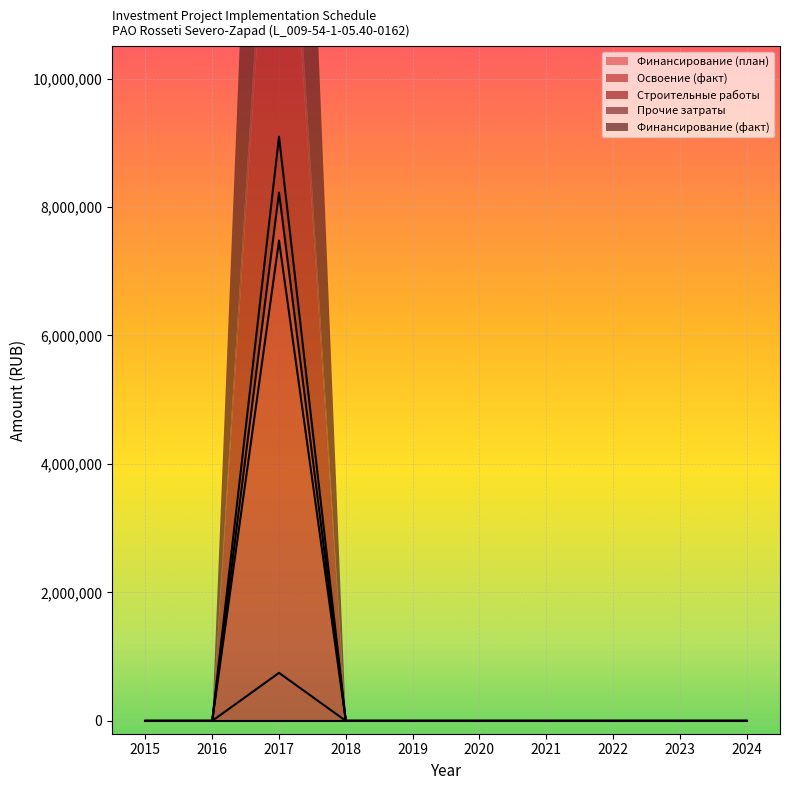

True or false: Прочие затраты has more than 1 interior local peaks.

False